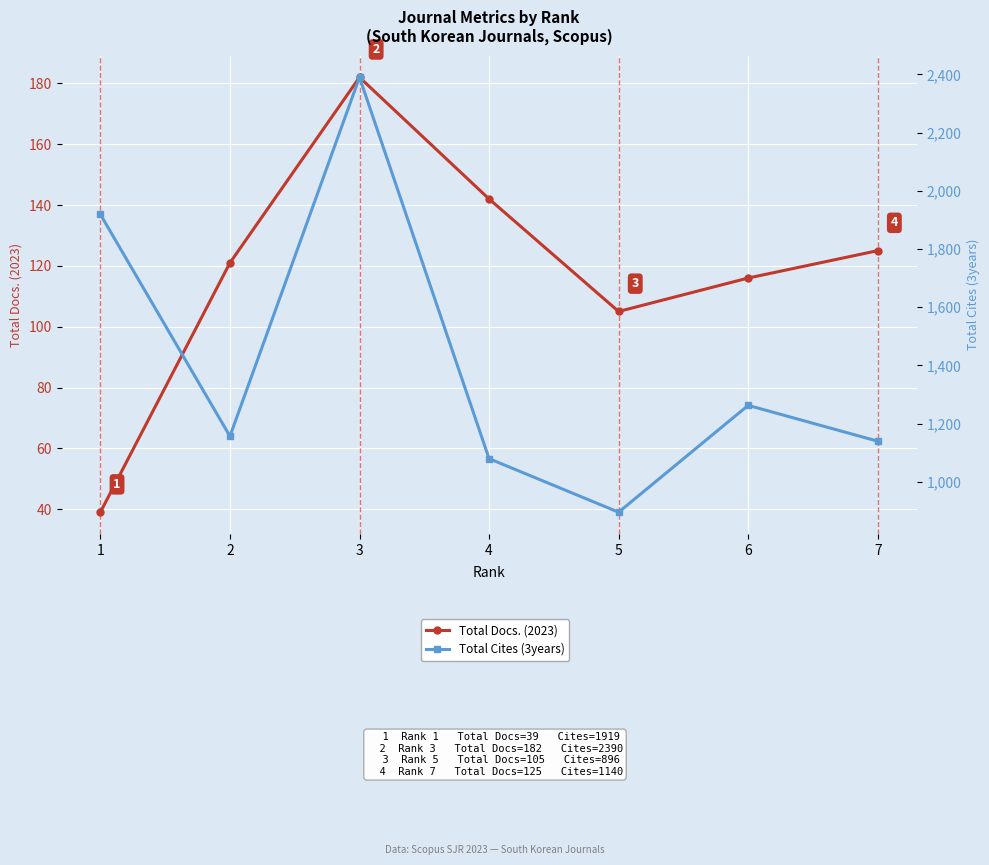

True or false: Total Cites (3years) and Total Docs. (2023) intersect in this chart.

False